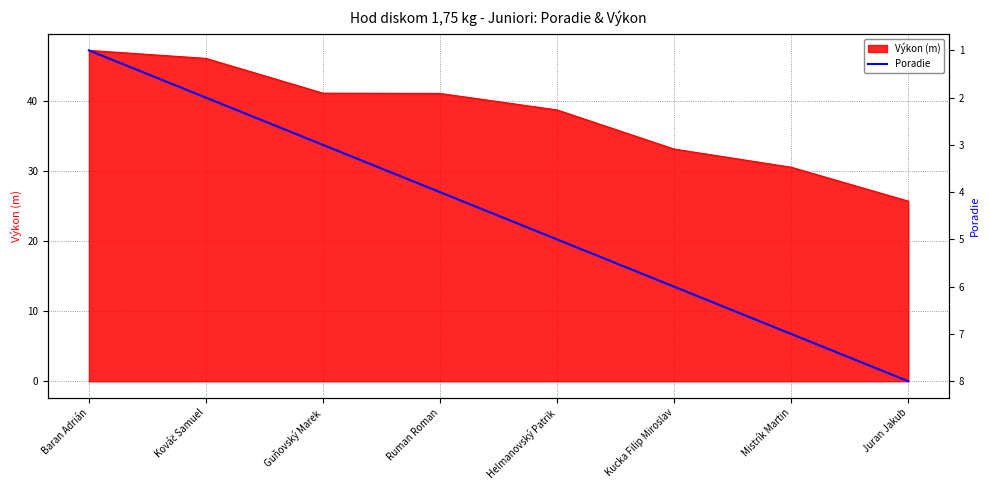

Count the values in the range 3 to 7.

5